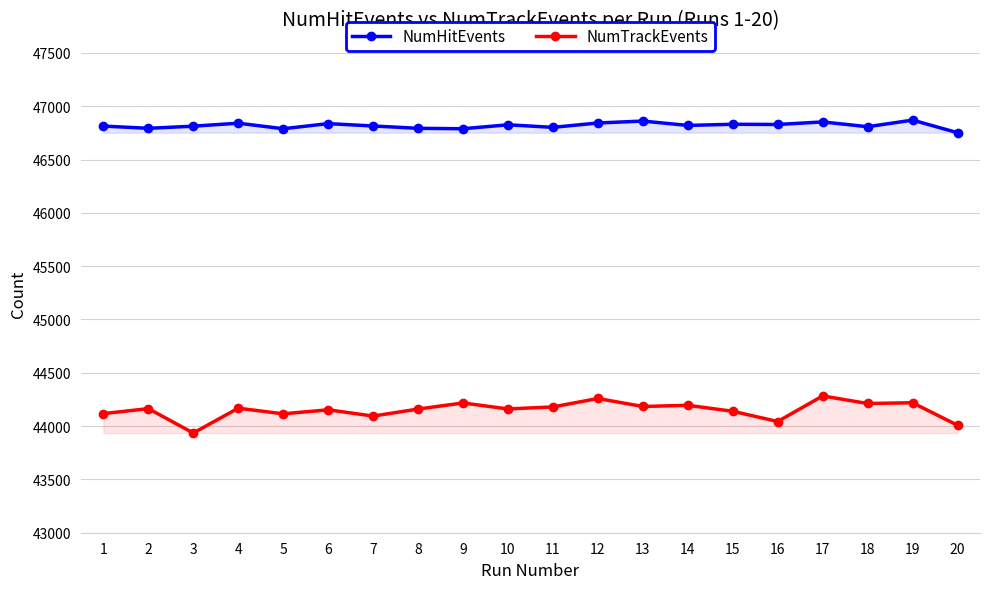

Count the number of categories in the chart.

20